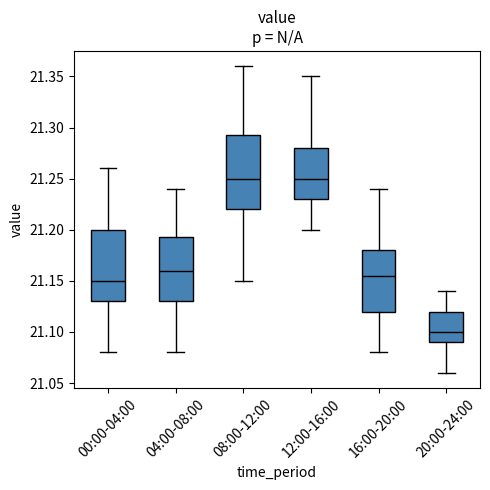

Reading left to right, read every box against the y-axis: the position of its median line, the range the box covers, and the ends of its whiskers. The values are not printed on the chart, so give them approximately, as read against the axis.

00:00-04:00: median 21.150, box 21.130 to 21.200, whiskers 21.080 to 21.260
04:00-08:00: median 21.160, box 21.130 to 21.195, whiskers 21.080 to 21.240
08:00-12:00: median 21.250, box 21.220 to 21.295, whiskers 21.150 to 21.360
12:00-16:00: median 21.250, box 21.230 to 21.280, whiskers 21.200 to 21.350
16:00-20:00: median 21.155, box 21.120 to 21.180, whiskers 21.080 to 21.240
20:00-24:00: median 21.100, box 21.090 to 21.120, whiskers 21.060 to 21.140